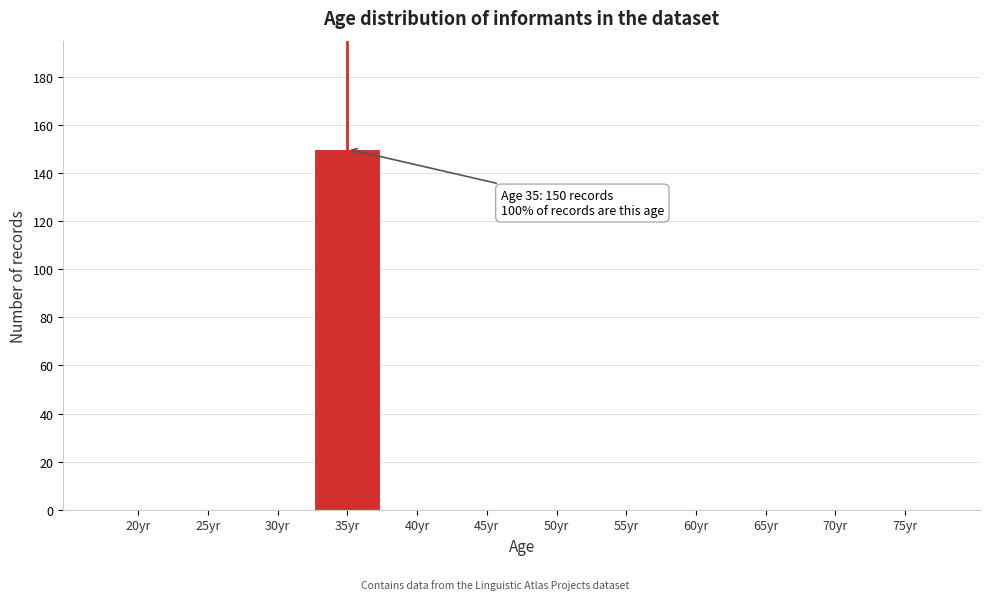

Reading left to right, extract all data points from this chart.

20yr=0	25yr=0	30yr=0	35yr=150	40yr=0	45yr=0	50yr=0	55yr=0	60yr=0	65yr=0	70yr=0	75yr=0